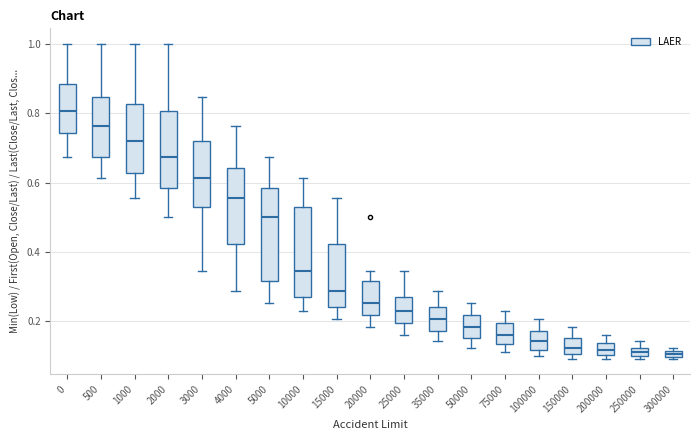

Where does the upper whisker of the box at x = 50000 end on the y-axis? The values are not printed on the chart, so give them approximately, as read against the axis.

0.26